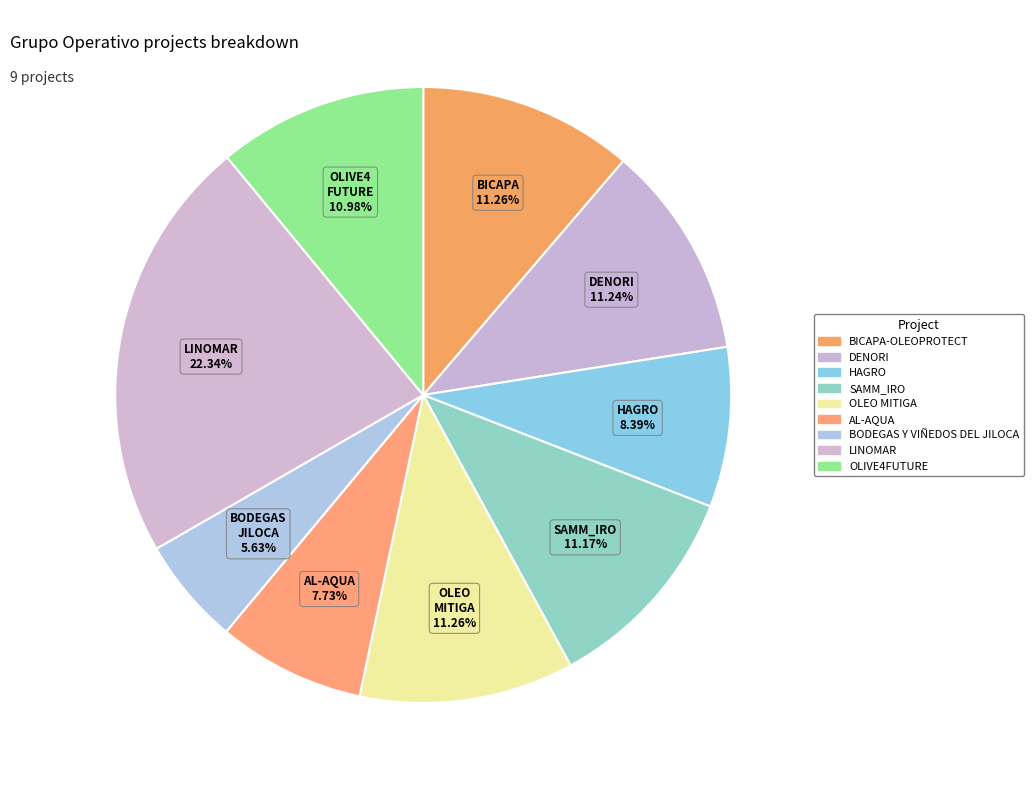

To the nearest percent, what portion does HAGRO represent?

8%